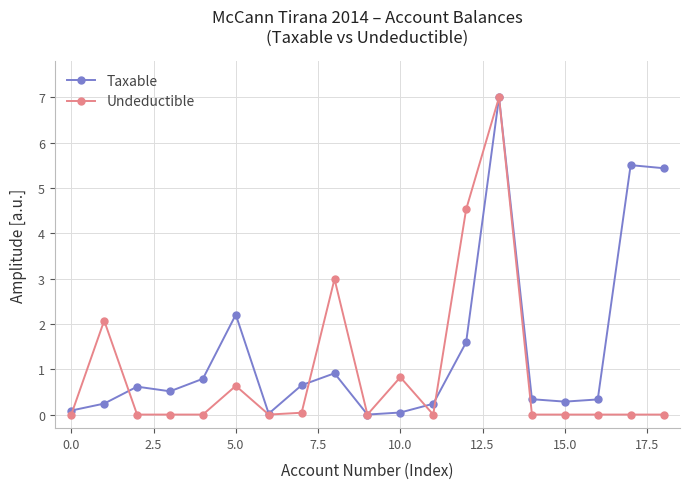

At how many categories does at least one series exceed 5?

3